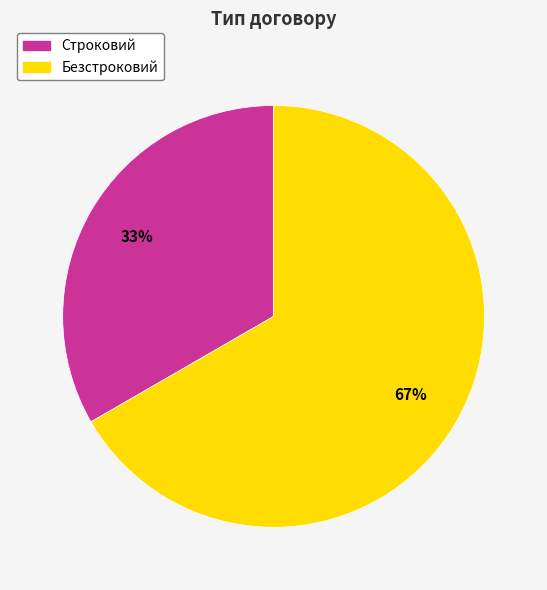

How many slices are in this pie chart?

2